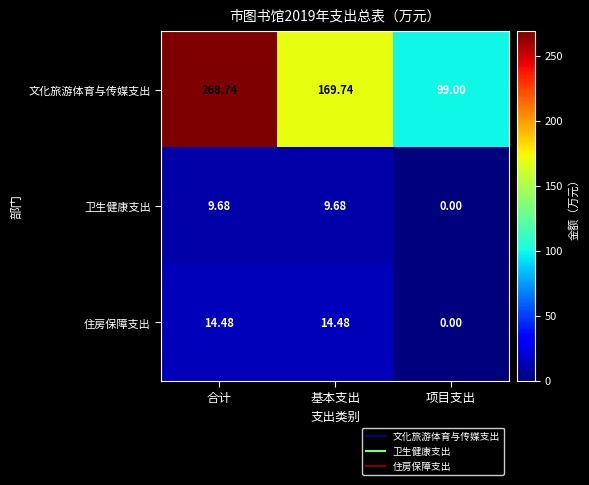

At how many categories does at least one series exceed 23?

3